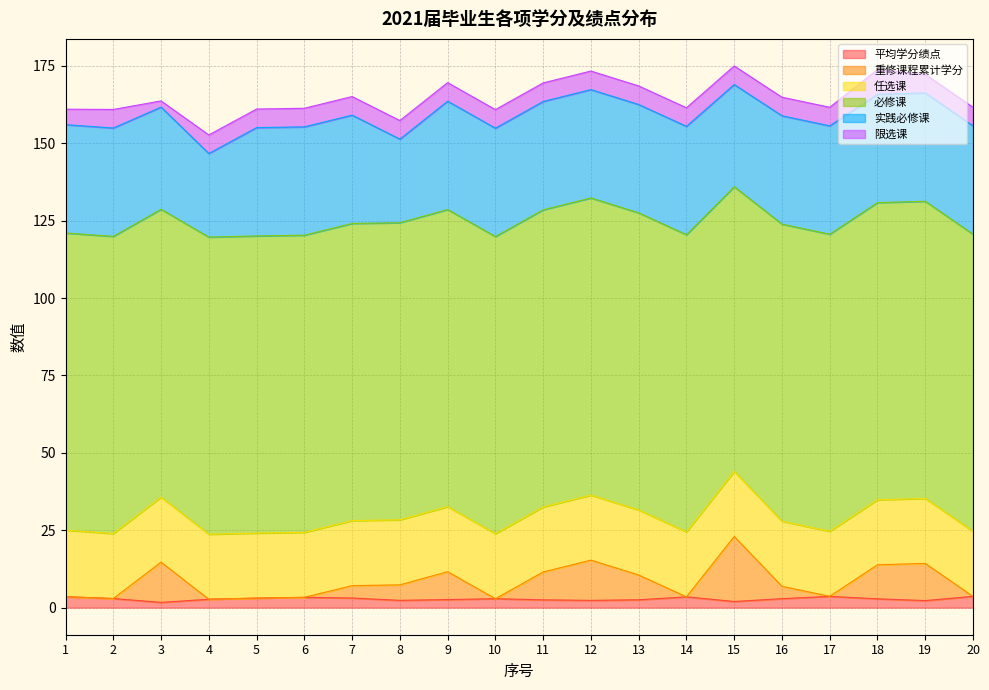

In 必修课, how many points are lower than both neighbors (excluding endpoints)?

2